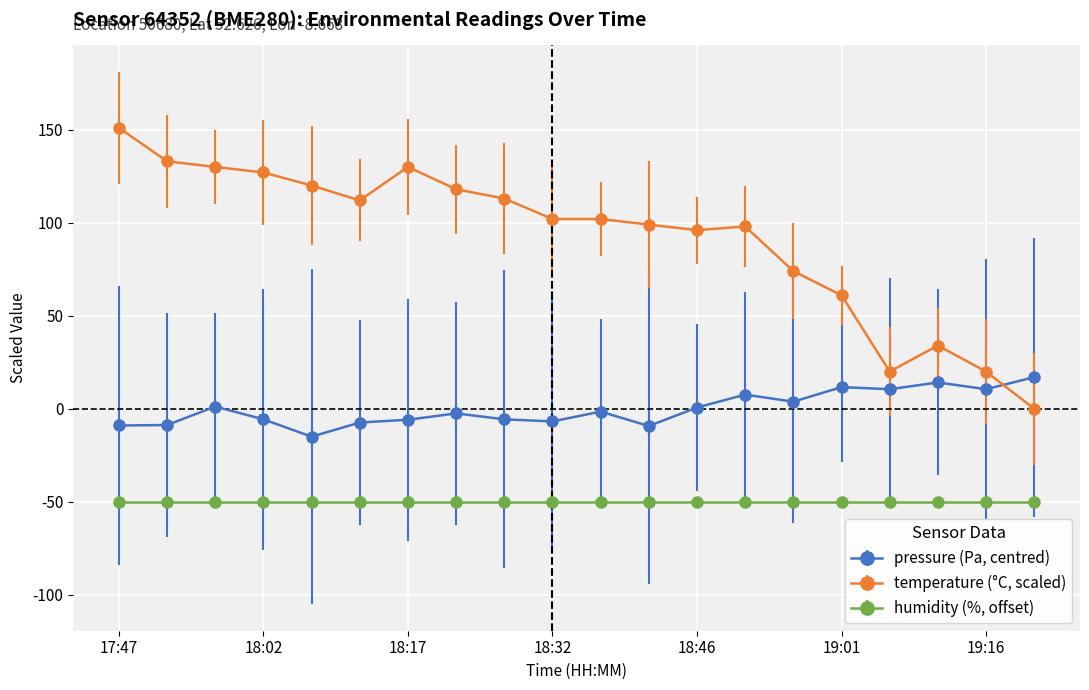

List the series in order of their peak value, highest first.

temperature (°C, scaled), pressure (Pa, centred), humidity (%, offset)